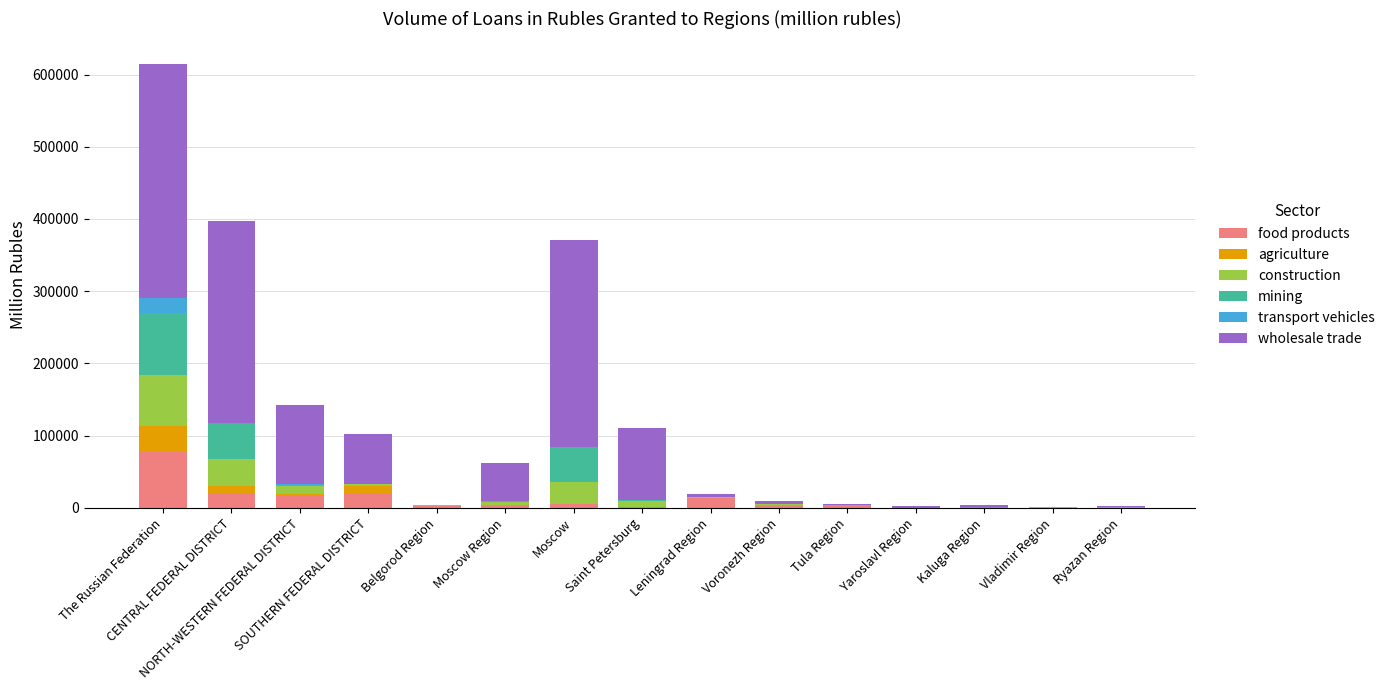

What is the highest value of the food products series?

79022